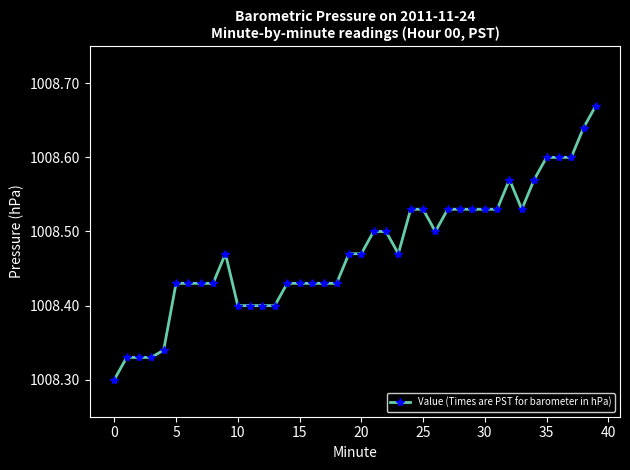

What is the difference between the maximum and minimum values?

0.4